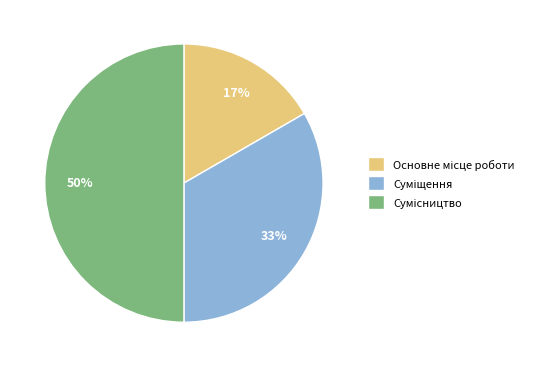

To the nearest percent, what is the difference between the largest and smallest slice percentages?

33%